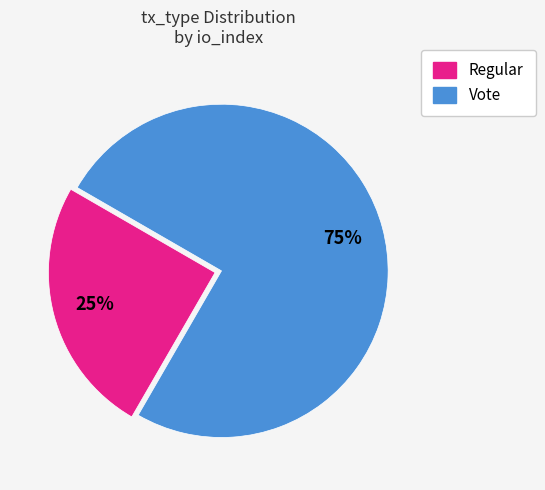

Approximately how many times larger is the value at Vote compared to Regular?

3.0